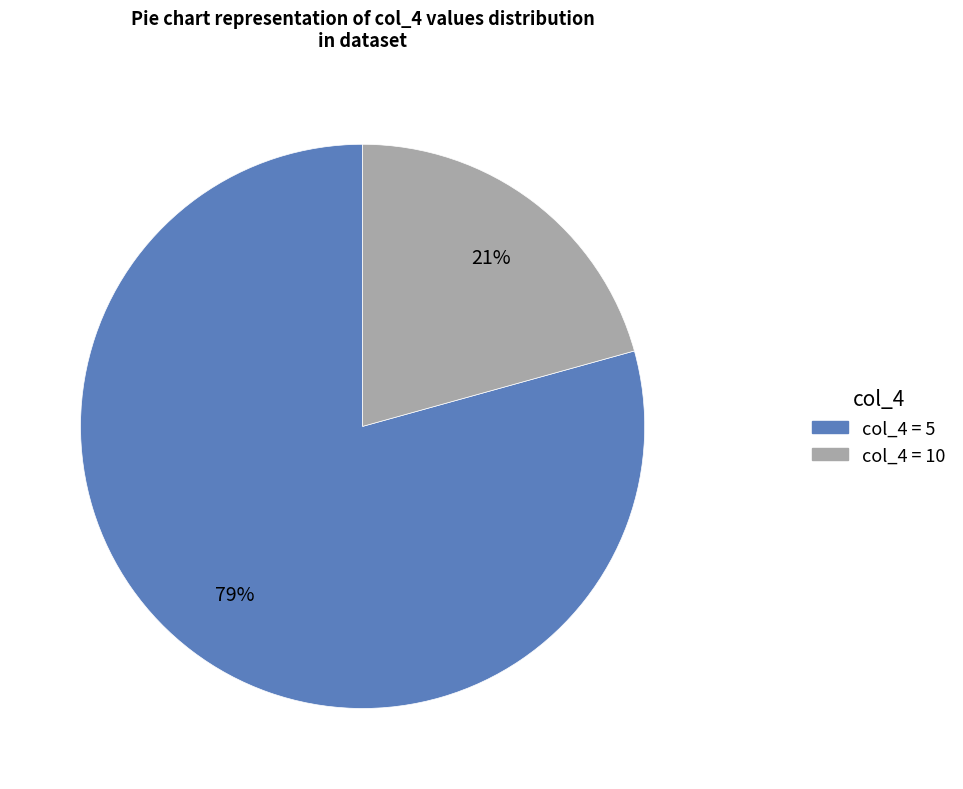

To the nearest percent, what is the average slice percentage?

50%